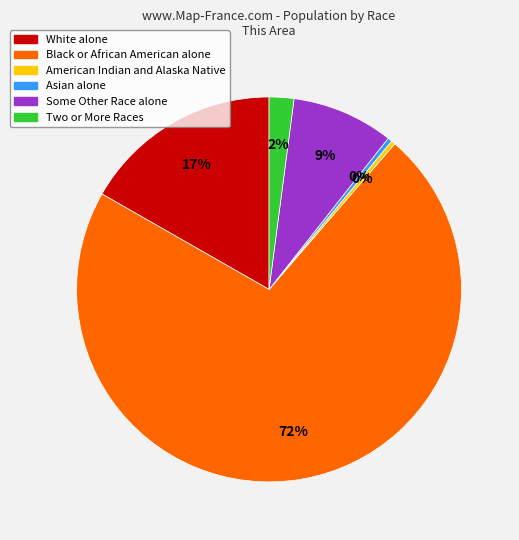

To the nearest percent, what portion does Black or African American alone represent?

72%